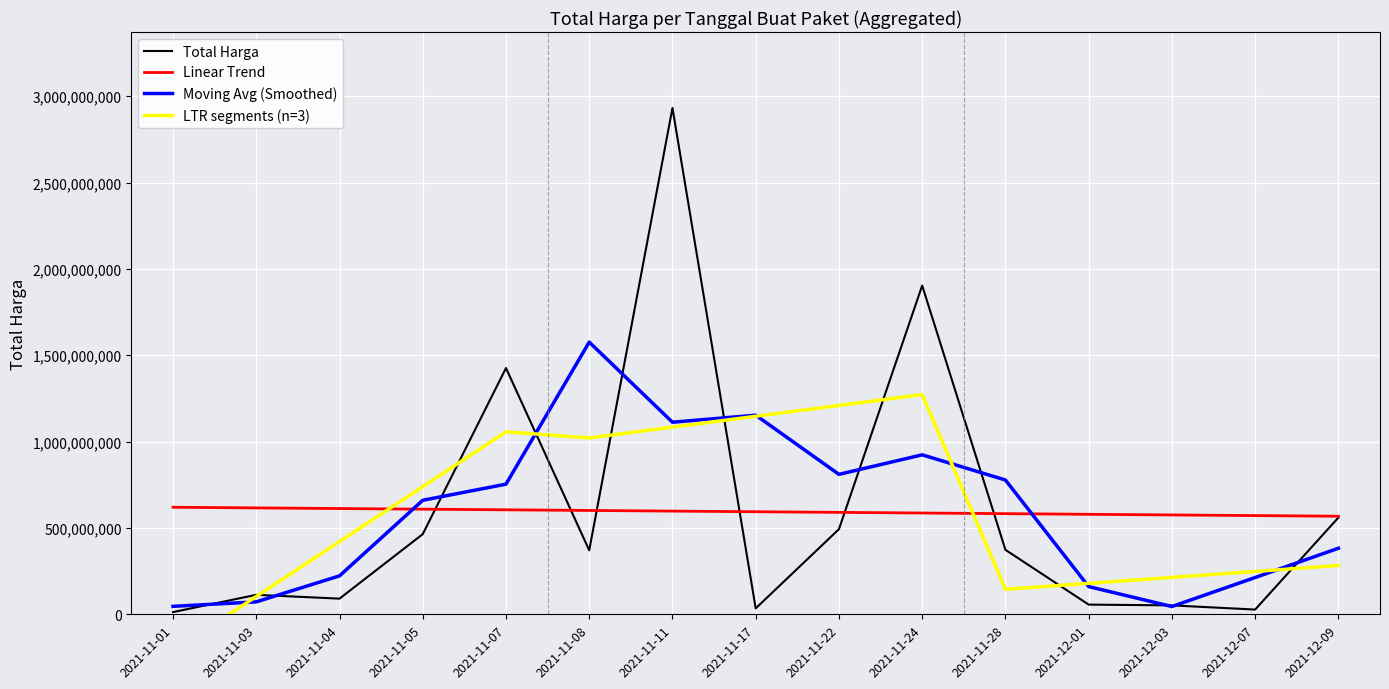

Which label corresponds to the largest value in the chart?

2021-11-11